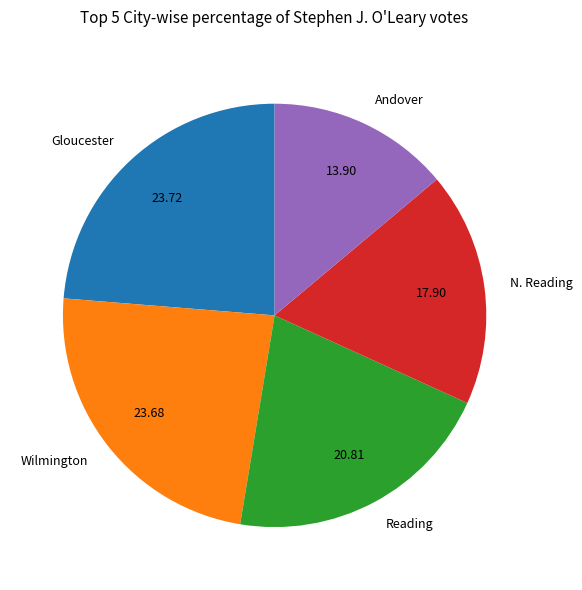

Is the sum of N. Reading and Wilmington greater than half?

No